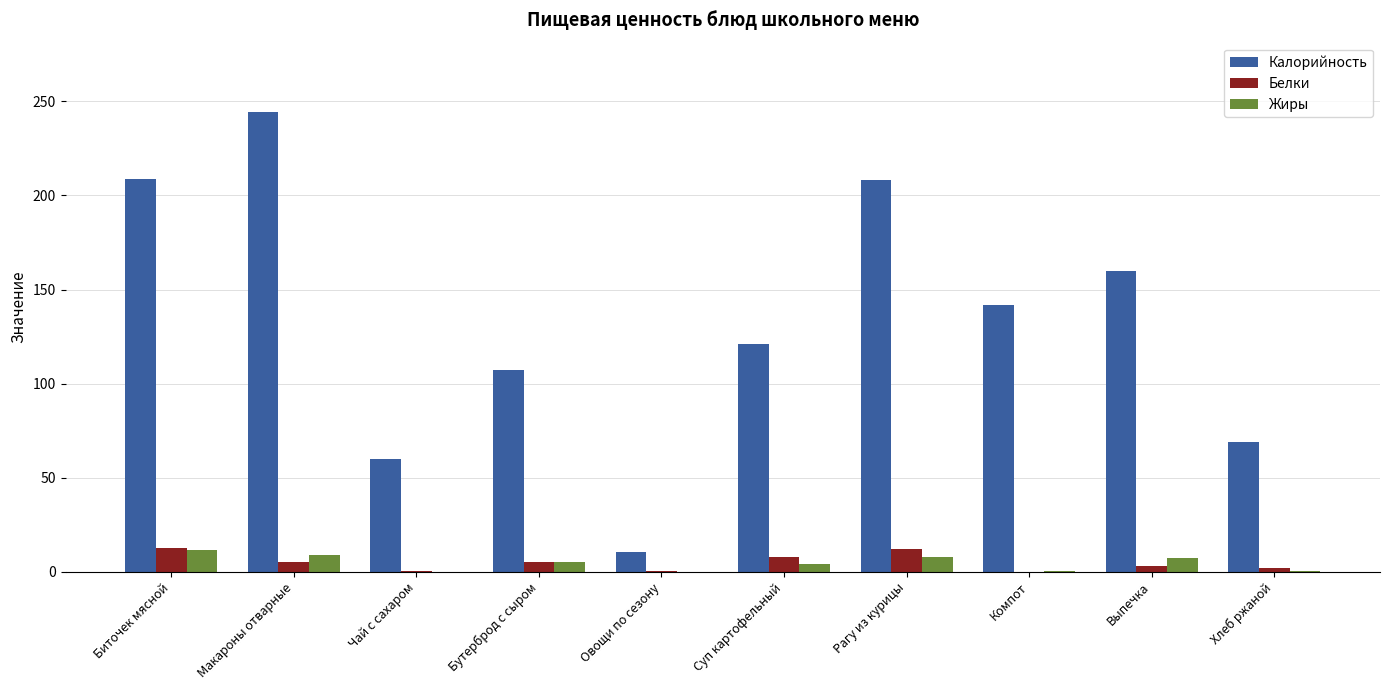

What is the maximum value shown in the chart?

244.5